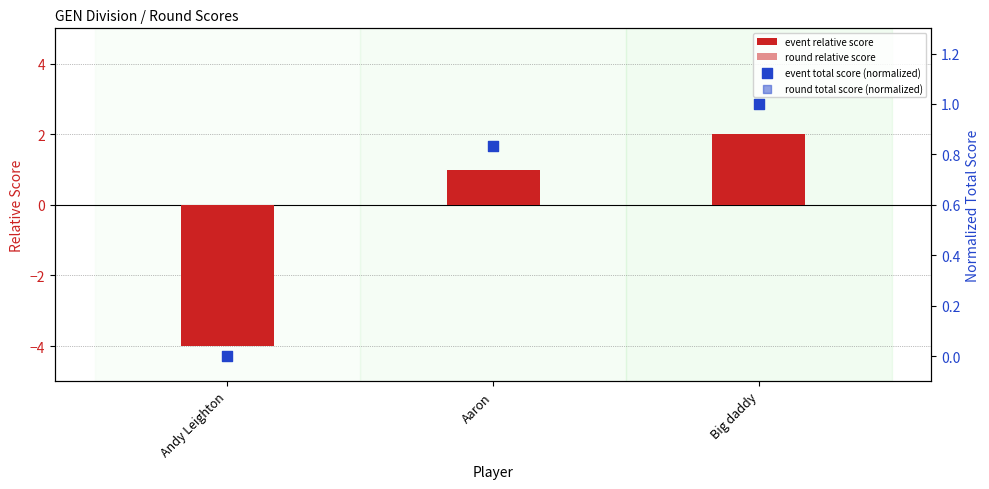

Which series contains the lowest Y value?

event relative score